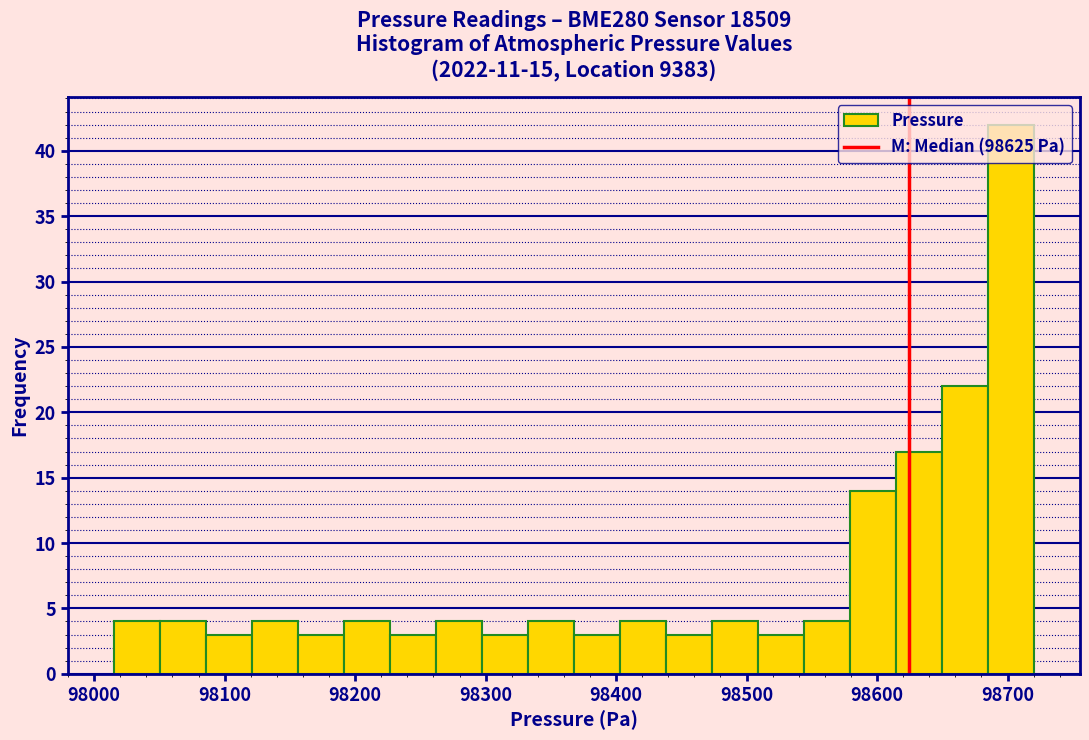

Read against the x-axis, roughly where is the centre of the tallest bar?

98700